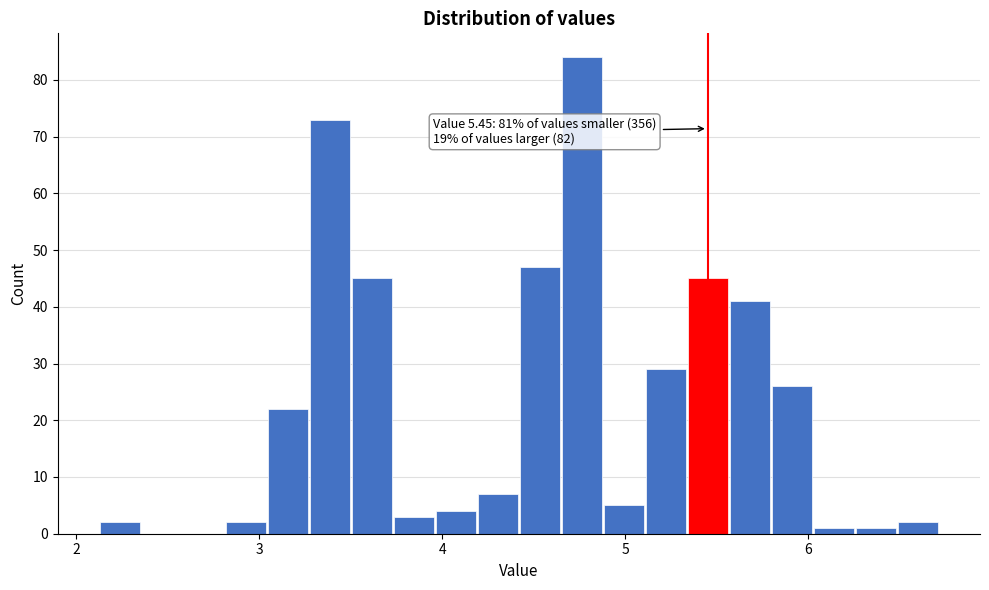

Around what value on the x-axis is the tallest bar? Give the approximate position of its centre, as read against the axis.

4.8